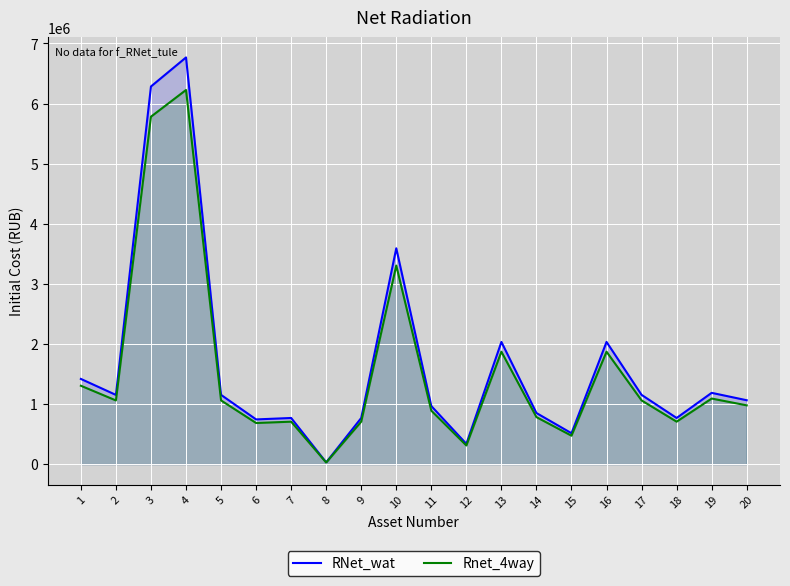

Which has a higher value, 6 or 5?

5